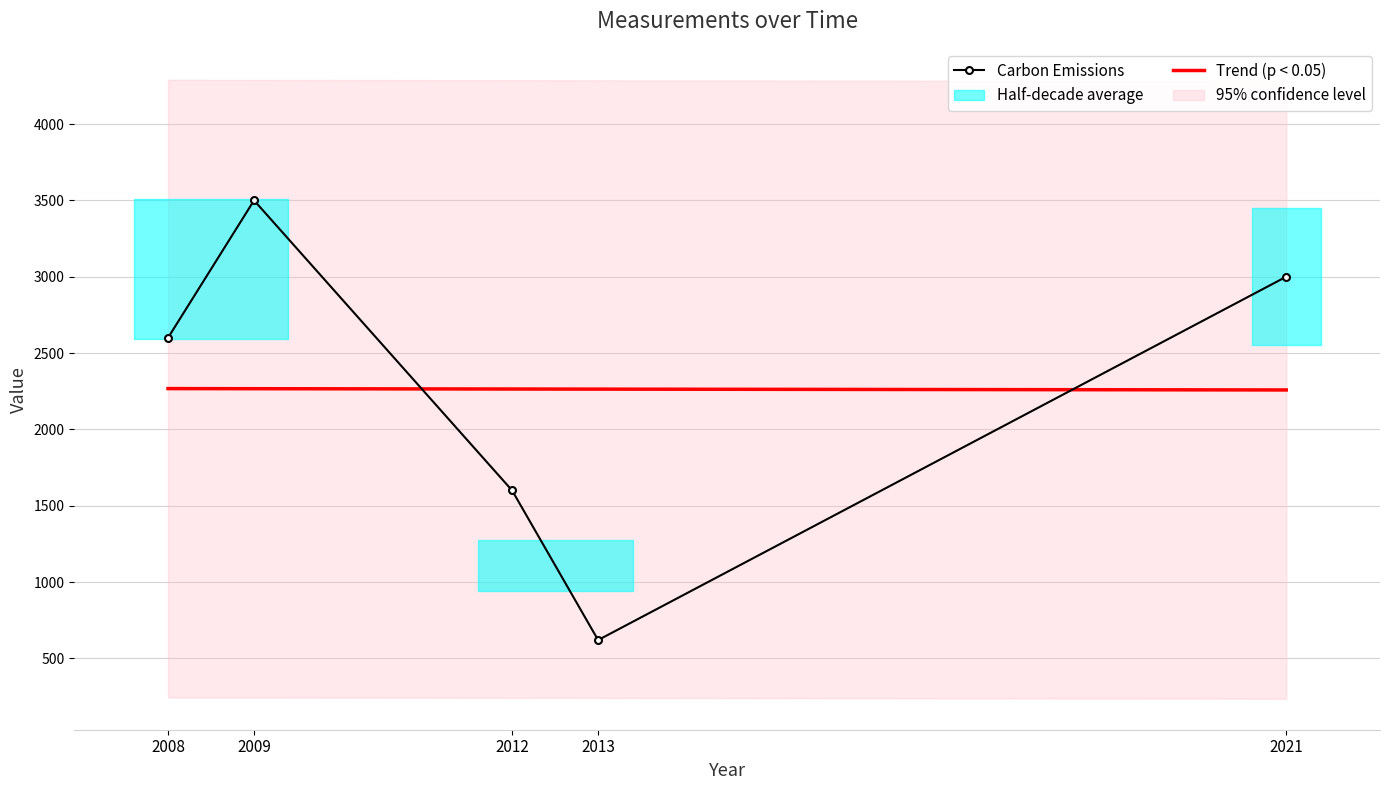

How many data points in Carbon Emissions are less than 2600?

2